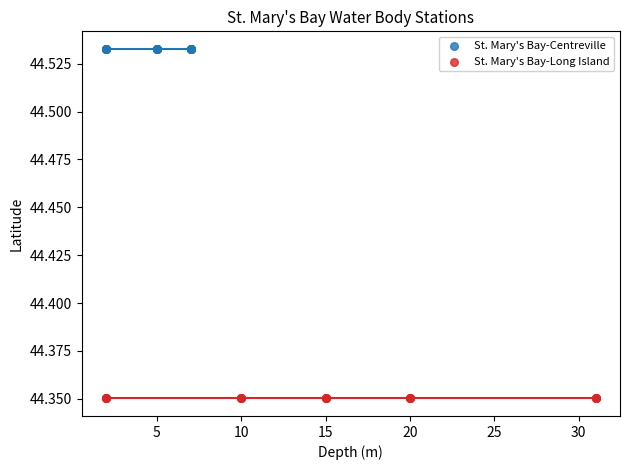

Which series reaches the maximum Y coordinate?

St. Mary's Bay-Centreville